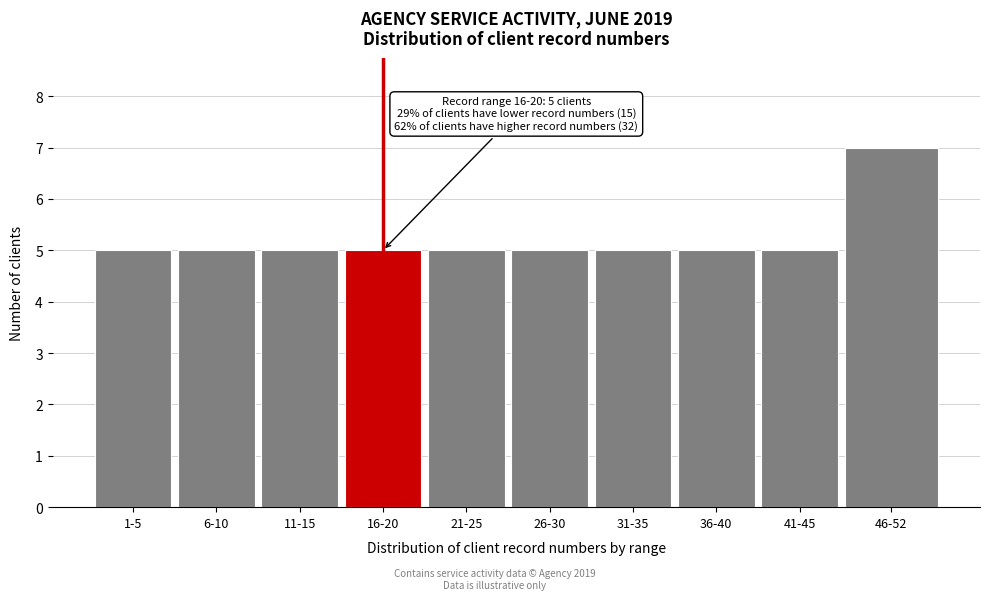

Reading right to left, extract all data points from this chart.

7	5	5	5	5	5	5	5	5	5